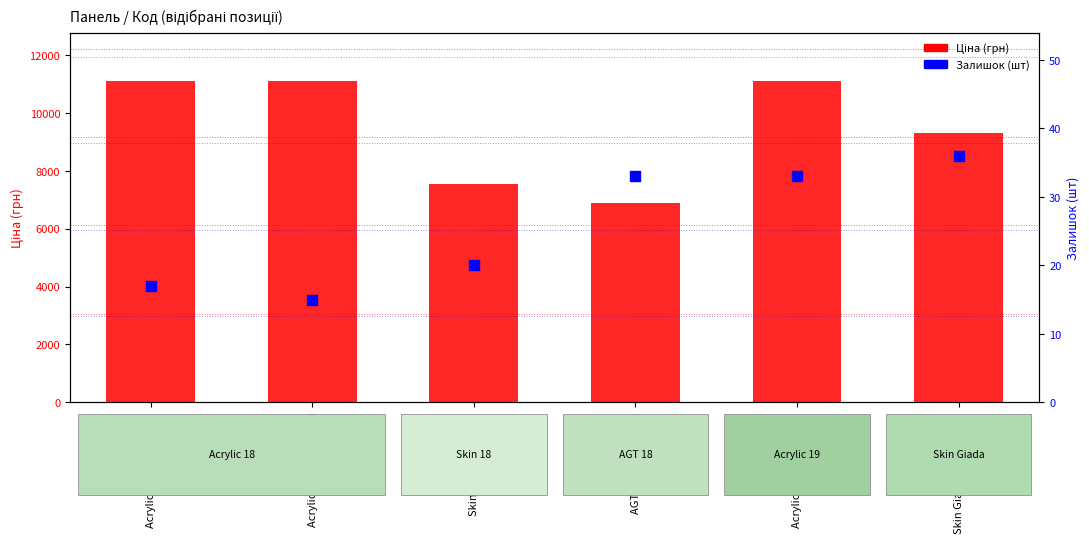

At how many categories does at least one series exceed 7218?

5